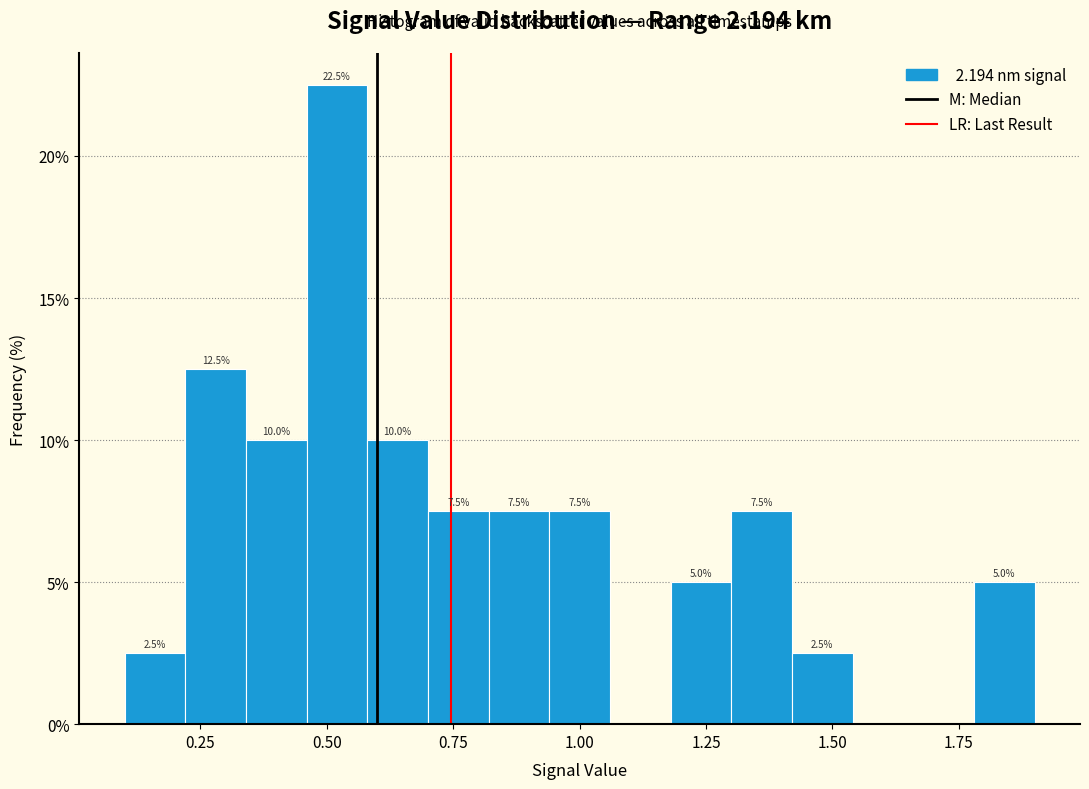

Around what value on the x-axis is the tallest bar? Give the approximate position of its centre, as read against the axis.

0.50